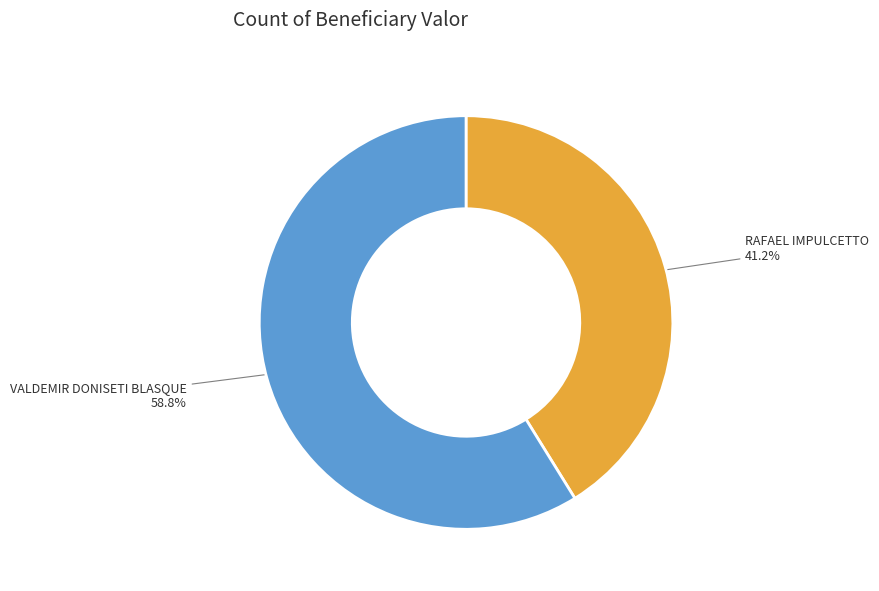

Is there any slice that represents more than half of the pie?

Yes